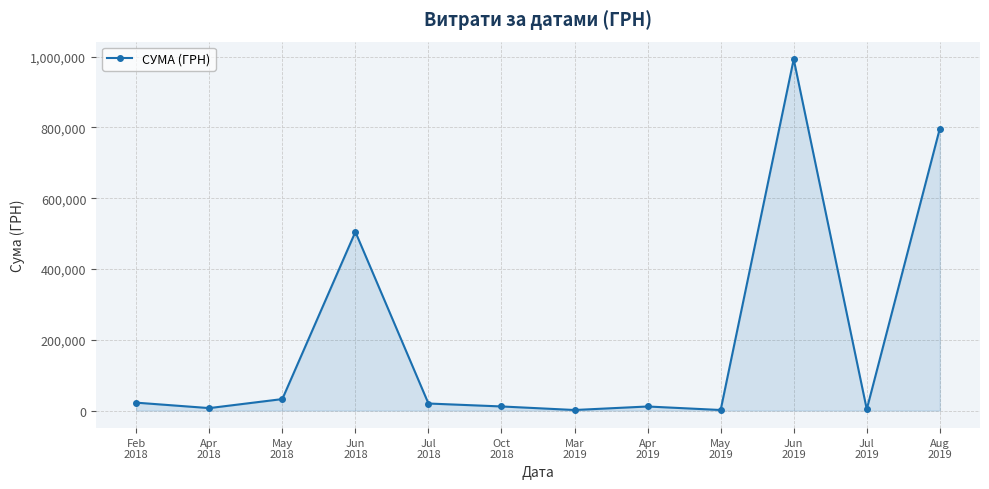

What is the difference between the maximum and minimum values?

991469.2